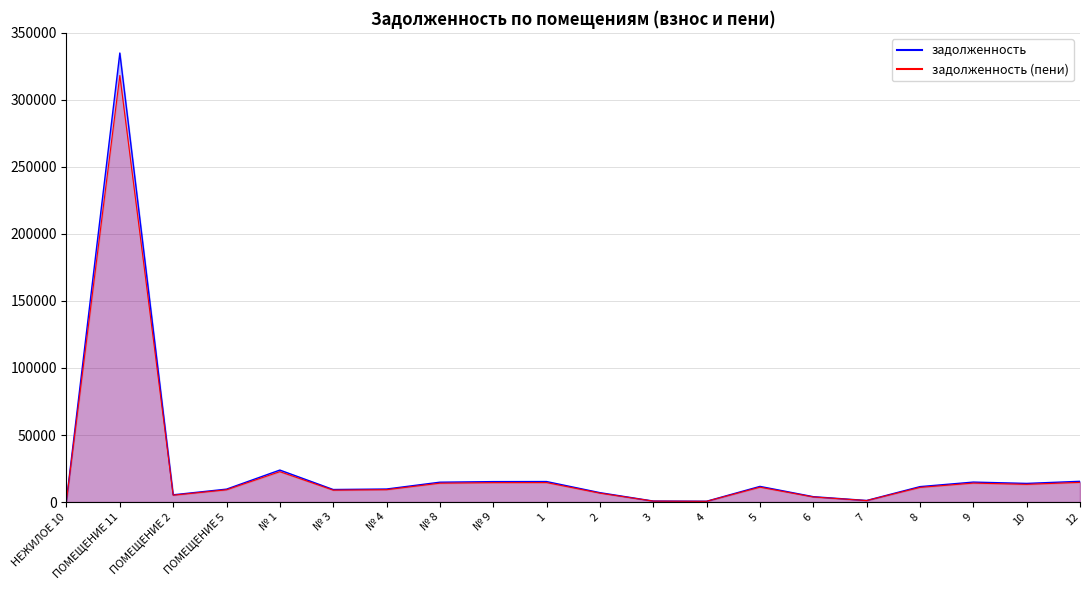

What is the maximum value for задолженность?

334958.7